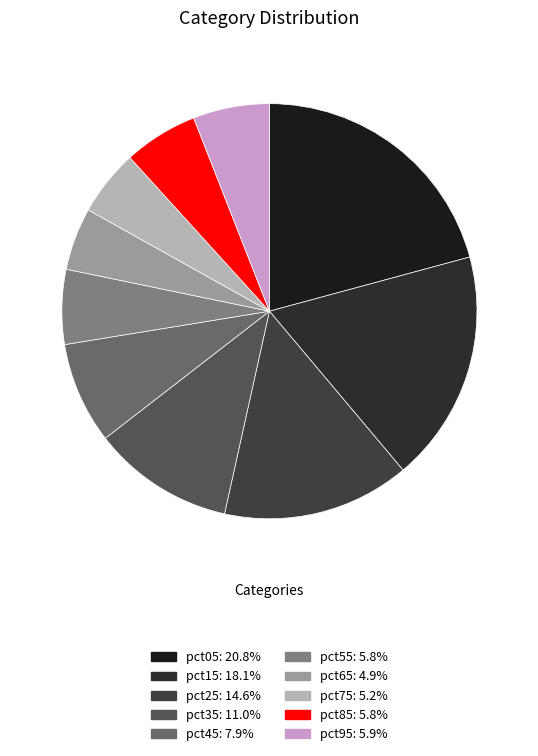

Does any single category account for the majority?

No